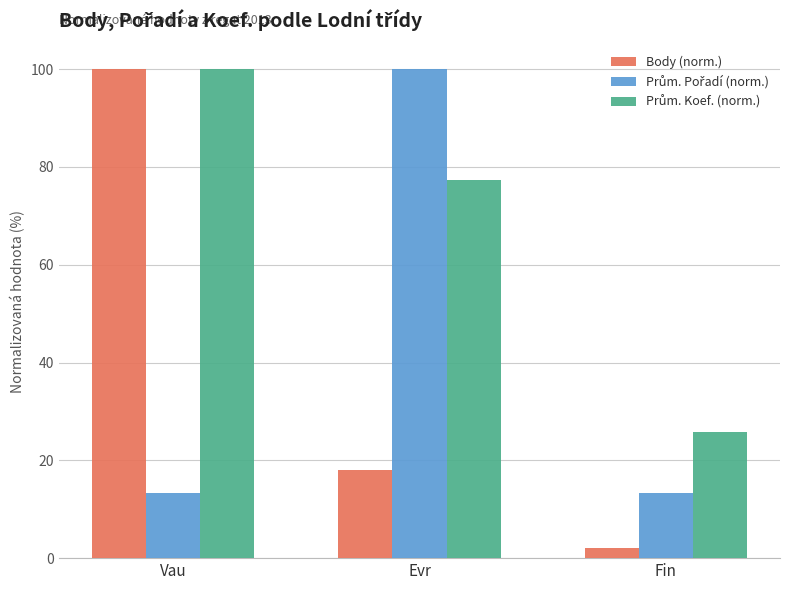

At how many categories does at least one series exceed 13?

3